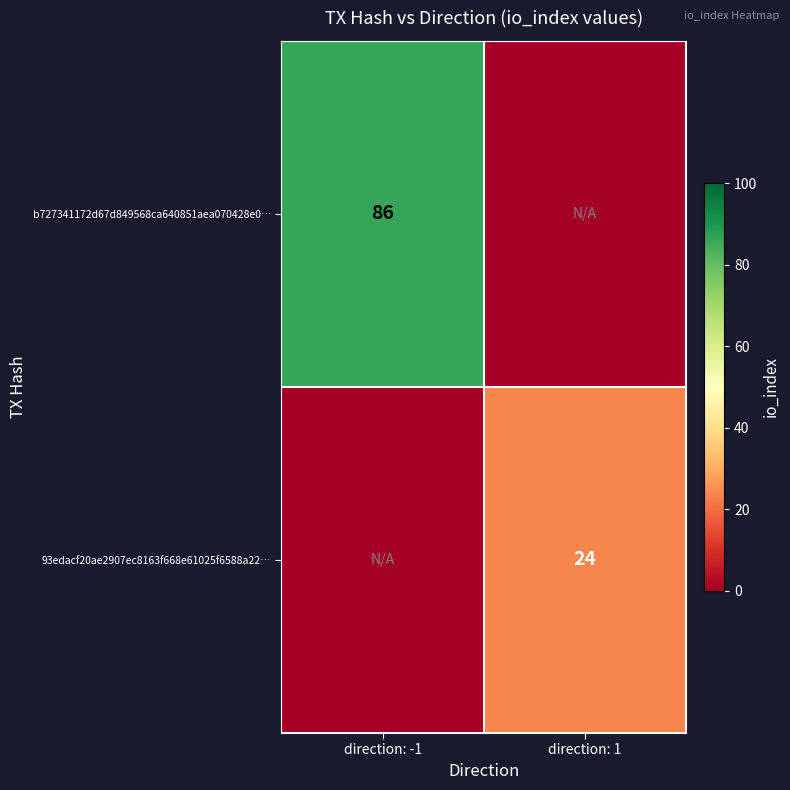

True or false: b727341172d67d849568ca640851aea070428e0… has a value of 139 at direction: -1.

False